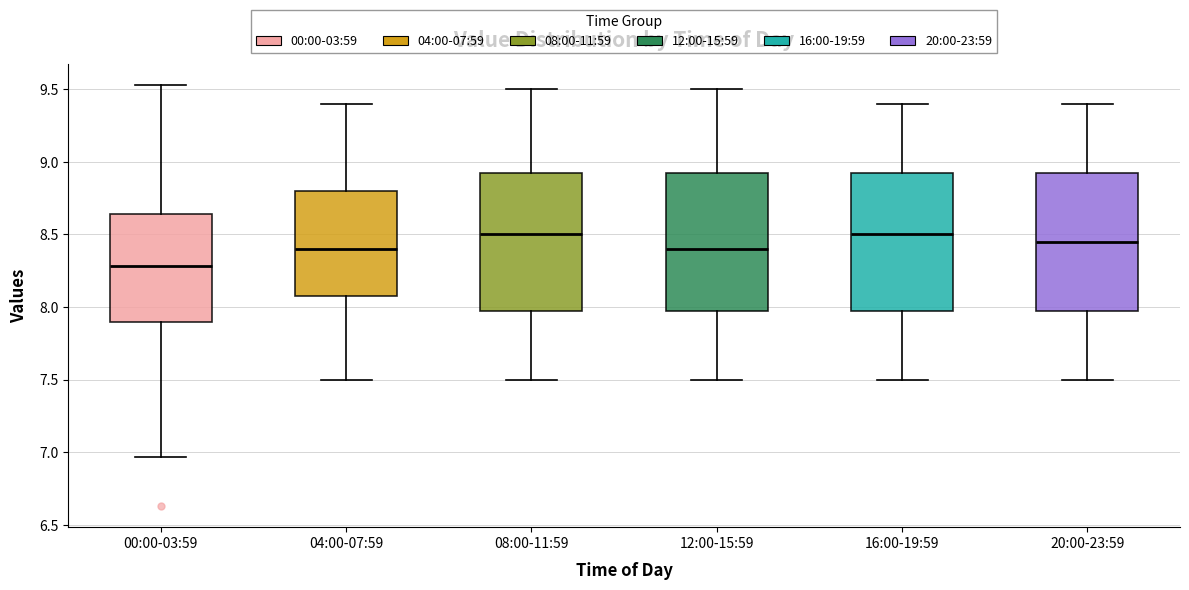

Reading left to right, transcribe this box plot: for each box, give where its median line is, the range the box spans, and where its two whiskers end, as read against the y-axis. The values are not printed on the chart, so give them approximately, as read against the axis.

00:00-03:59: median 8.30, box 7.90 to 8.65, whiskers 6.95 to 9.55
04:00-07:59: median 8.40, box 8.10 to 8.80, whiskers 7.50 to 9.40
08:00-11:59: median 8.50, box 8.00 to 8.95, whiskers 7.50 to 9.50
12:00-15:59: median 8.40, box 8.00 to 8.95, whiskers 7.50 to 9.50
16:00-19:59: median 8.50, box 8.00 to 8.95, whiskers 7.50 to 9.40
20:00-23:59: median 8.45, box 8.00 to 8.95, whiskers 7.50 to 9.40